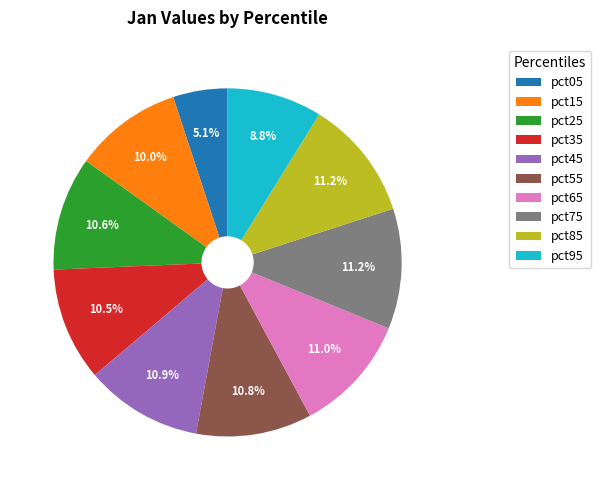

Which category has the smallest portion of the pie?

pct05